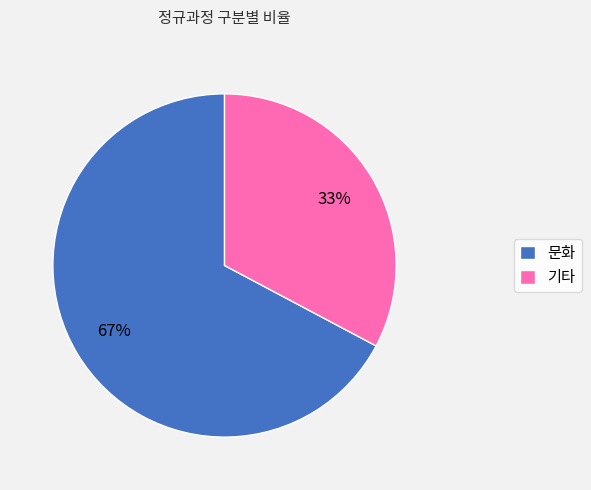

Which category accounts for the majority?

문화